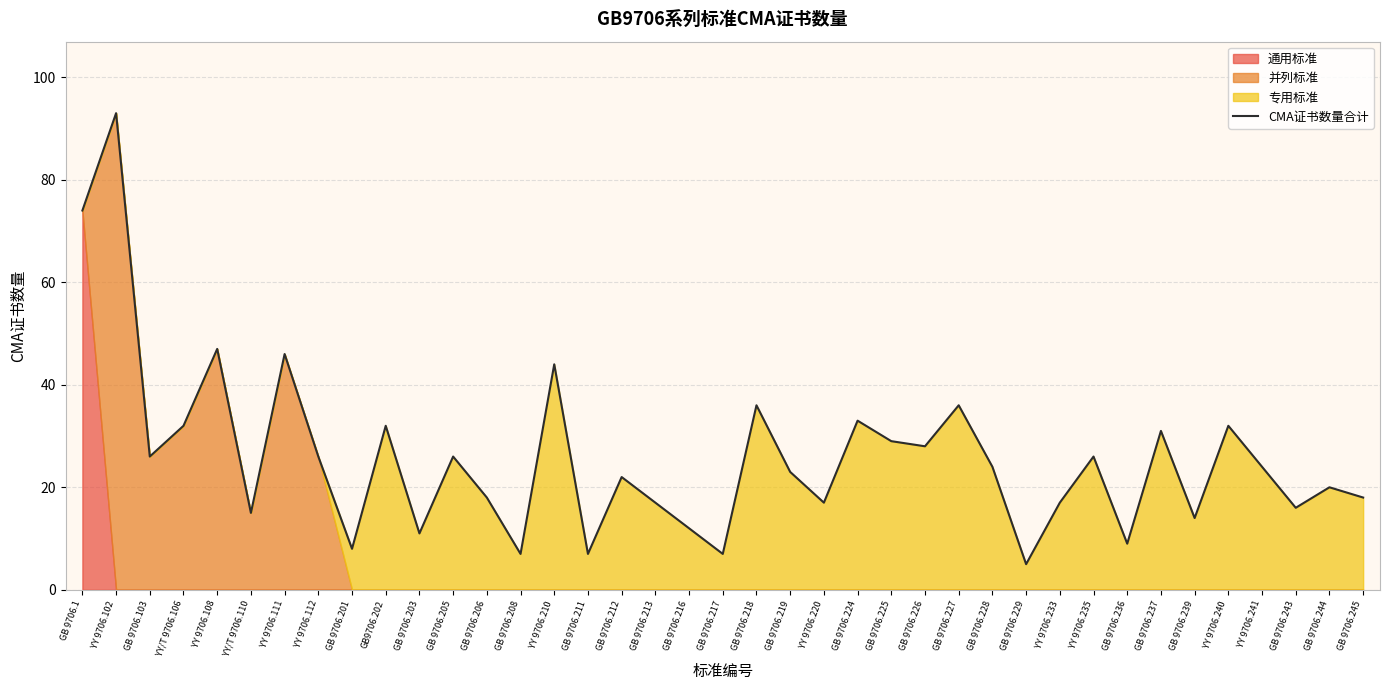

What is the label of the 21st point from the left?

GB 9706.218